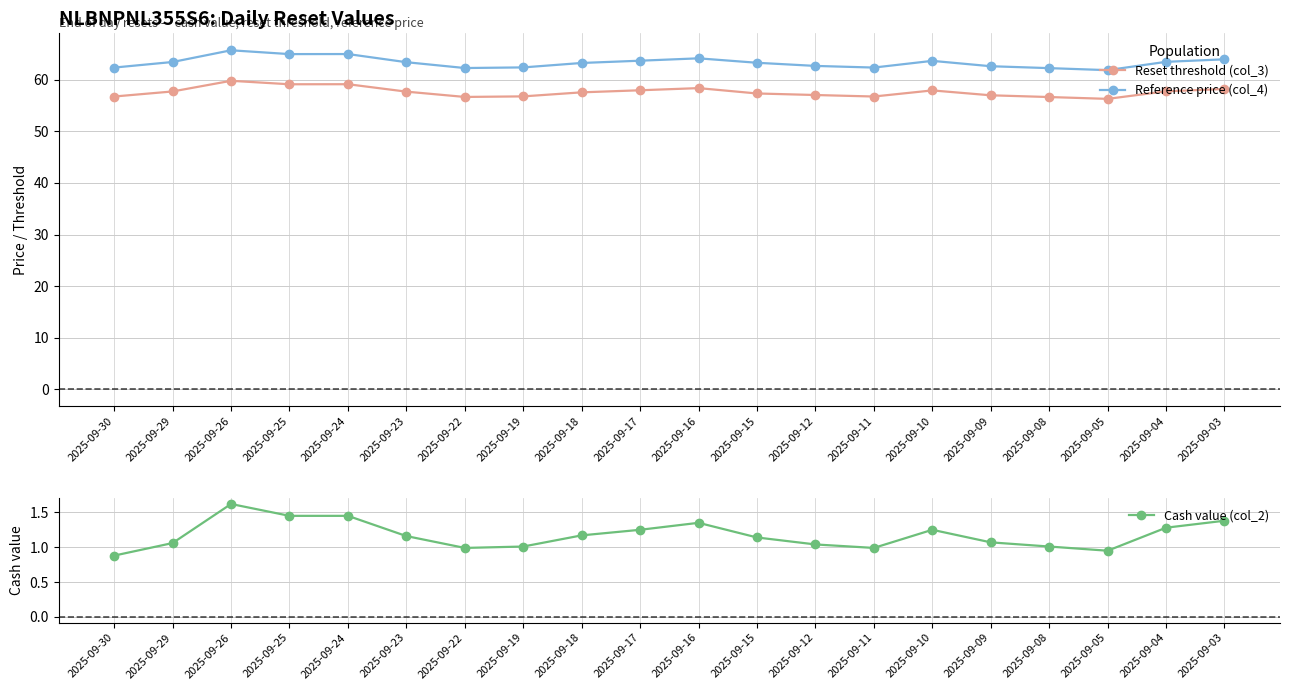

Is this an area chart (filled region under the line)?

No